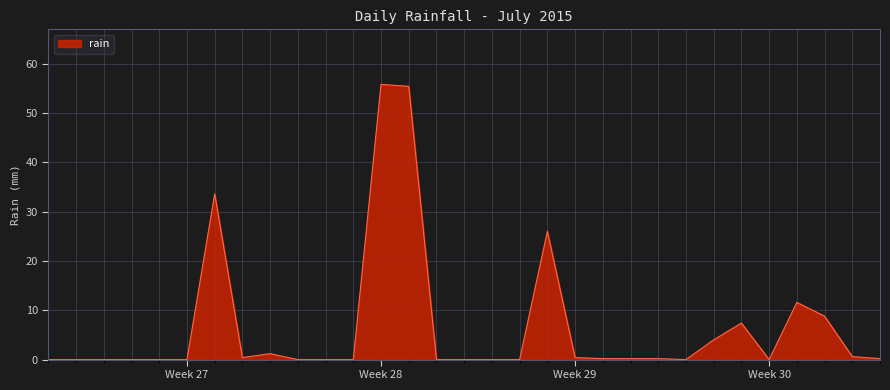

What is the greatest value displayed?

55.8